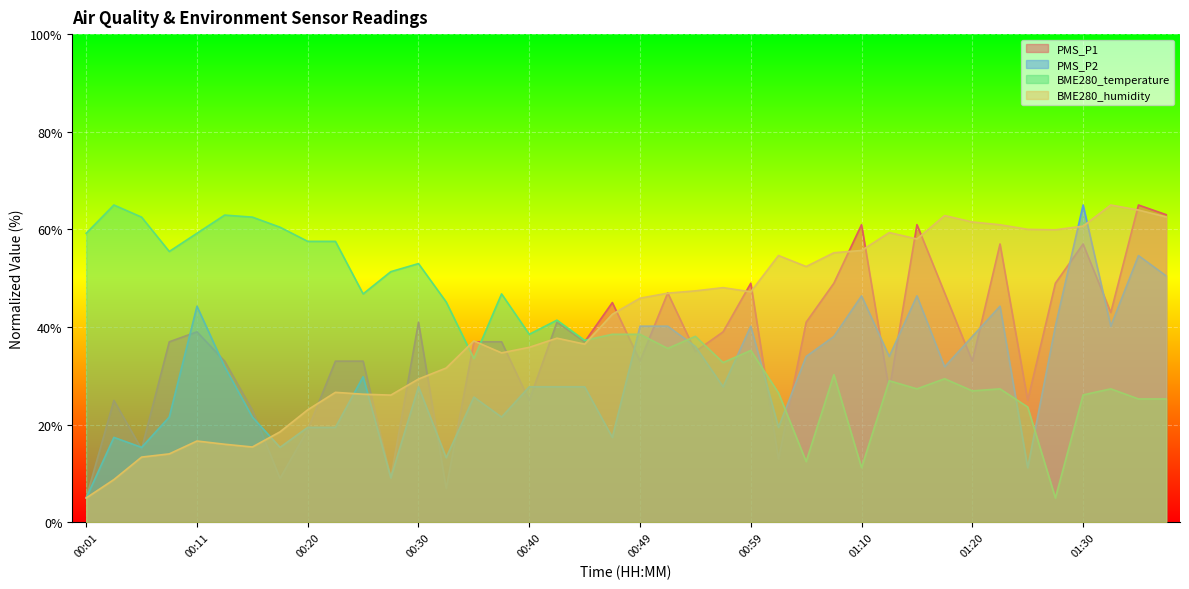

The PMS_P2 series shows 21.6 at 00:37. True or false?

True